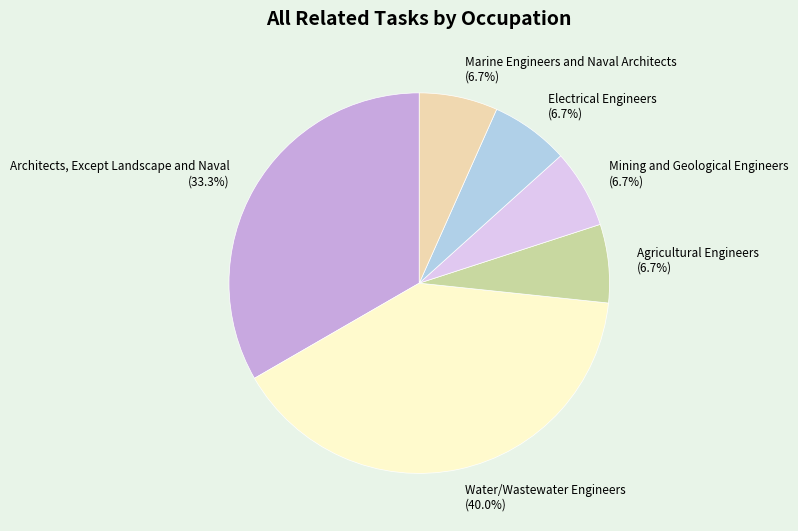

Is the sum of Marine Engineers and Naval Architects (6.7%) and Electrical Engineers (6.7%) greater than half?

No